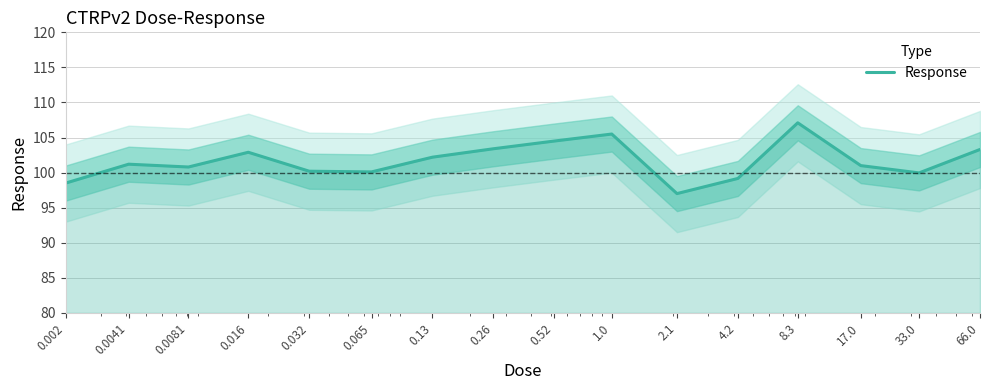

What is the minimum value shown in the chart?

97.0